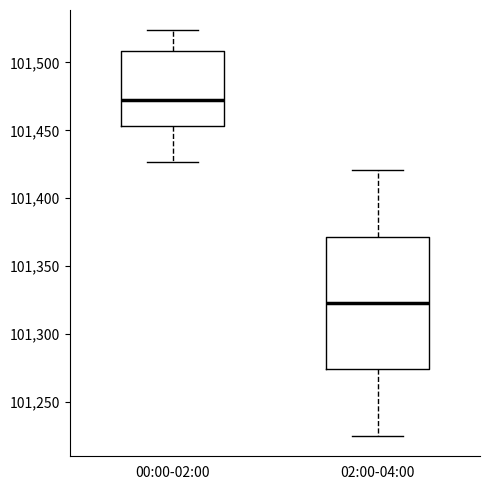

Which box is the tallest, from its lower edge to its upper edge?

02:00-04:00